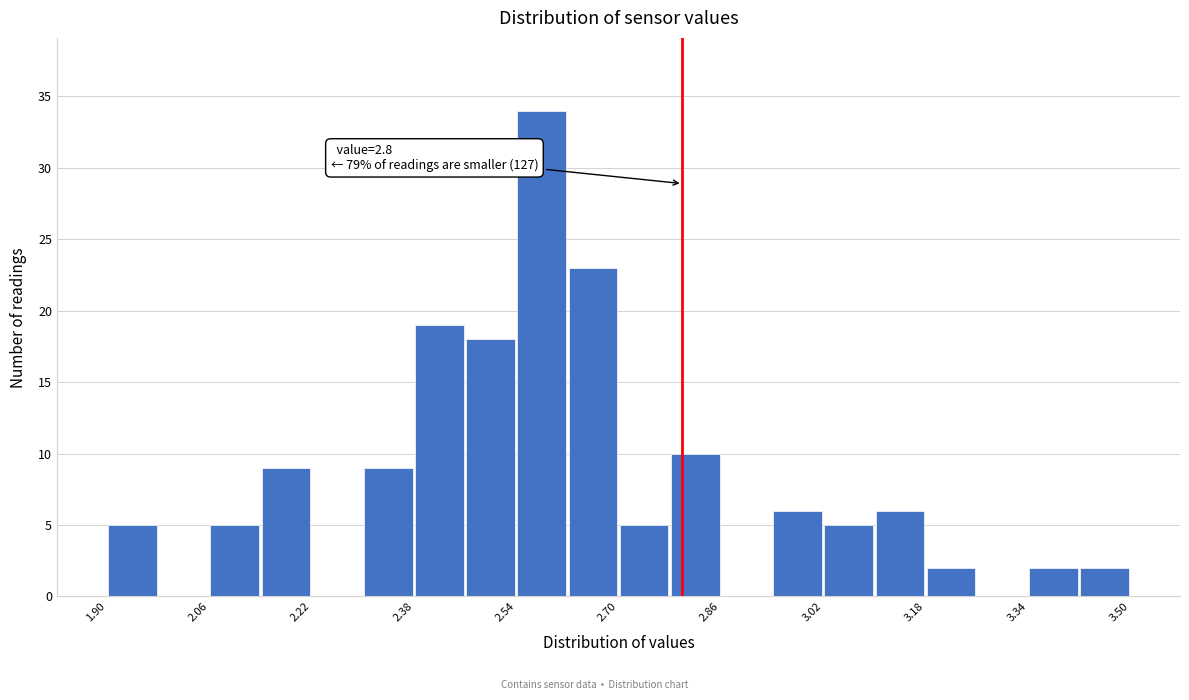

Over which range of the x-axis is the bar tallest?

2.54 to 2.62